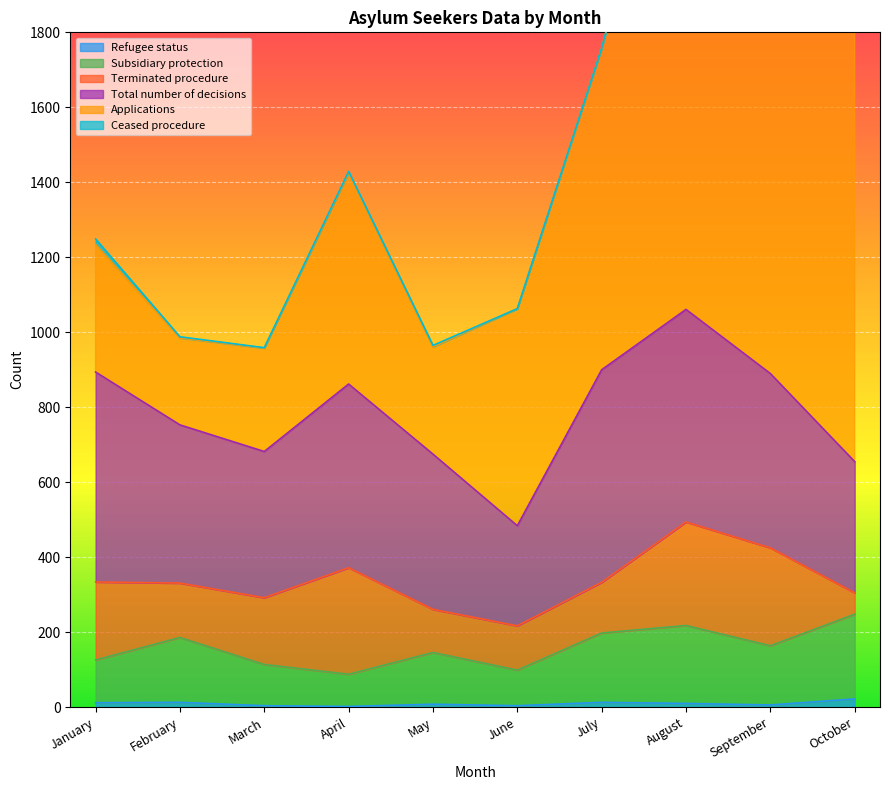

True or false: Refugee status and Total number of decisions intersect in this chart.

False